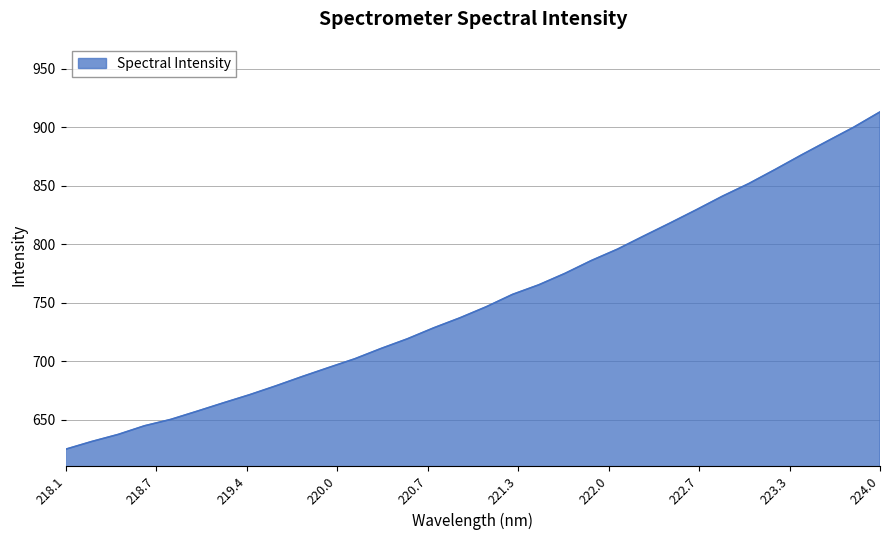

What is the difference between the maximum and minimum values?

288.4